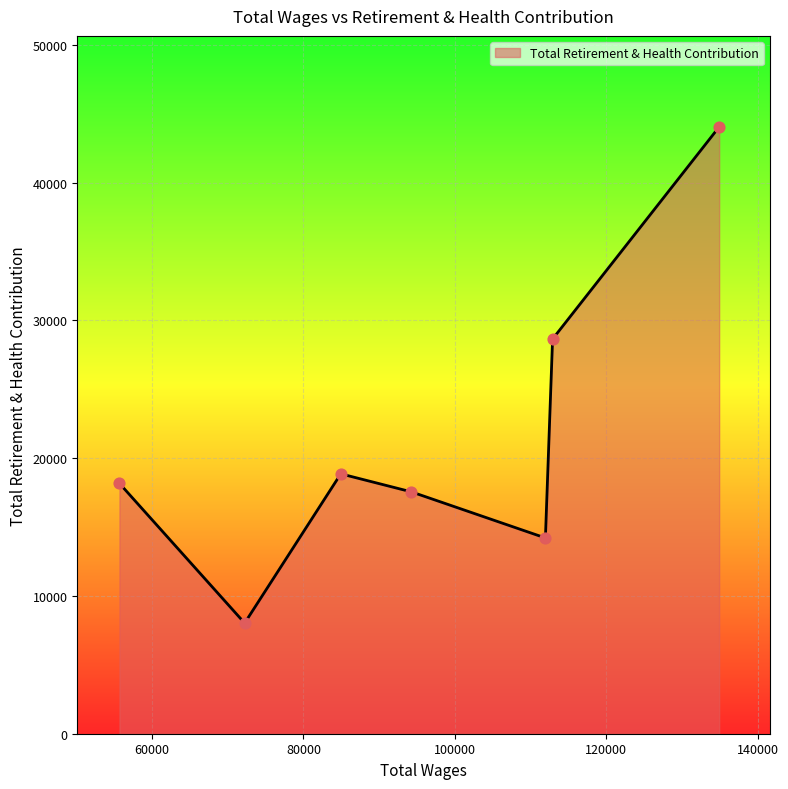

True or false: there are more than 0 points higher than both neighbors.

True